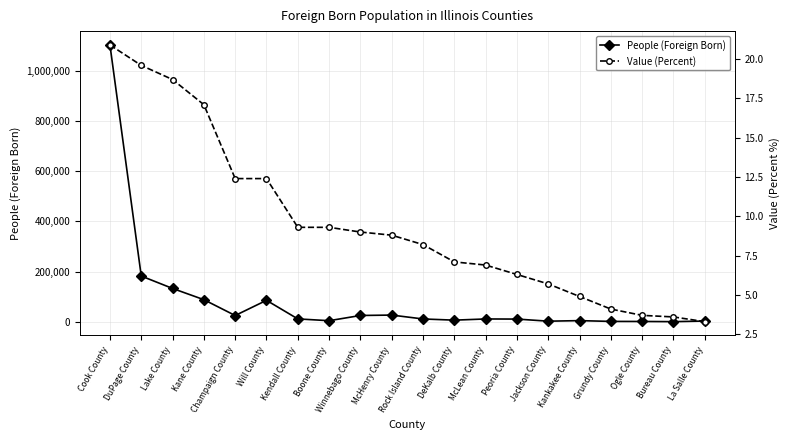

At how many categories does at least one series exceed 15198?

8